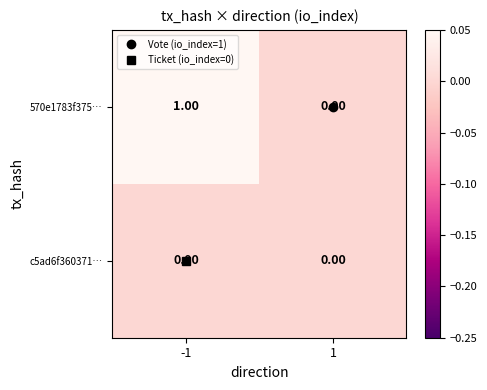

At which category is the sum across all series the highest?

-1